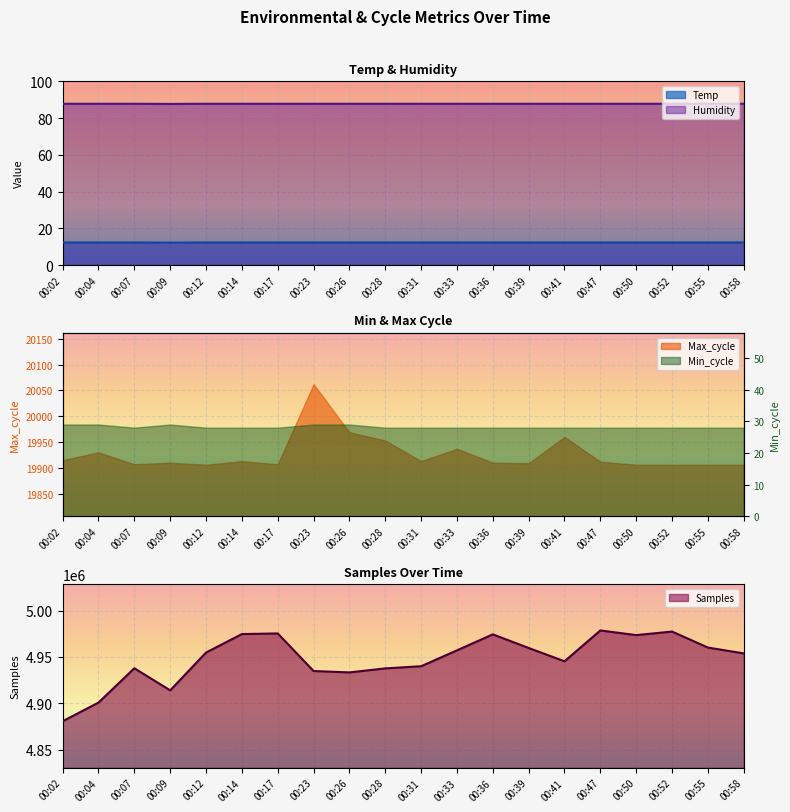

The value of Samples at 00:07 is 1870441.1. True or false?

False